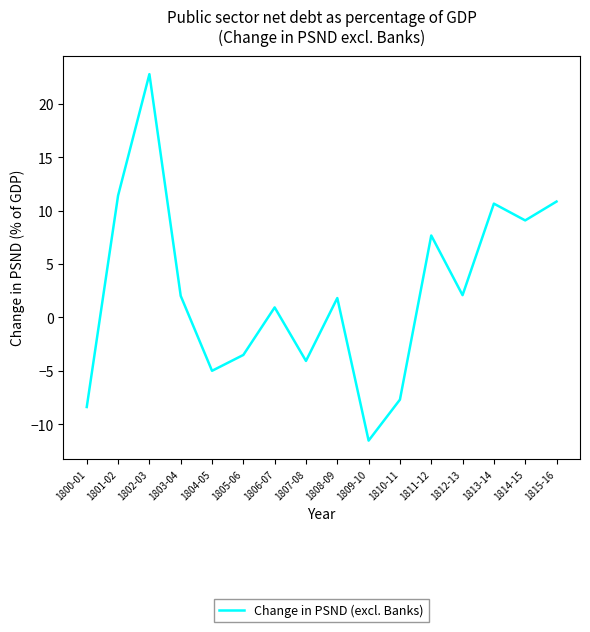

At which category does the data reach its first local valley?

1804-05